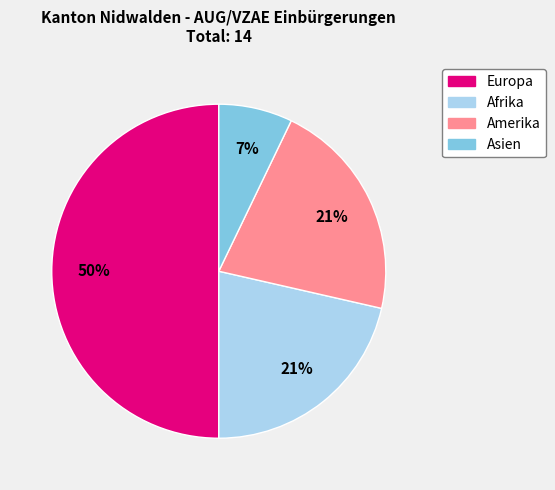

To the nearest percent, what percentage of the pie is Asien?

7%